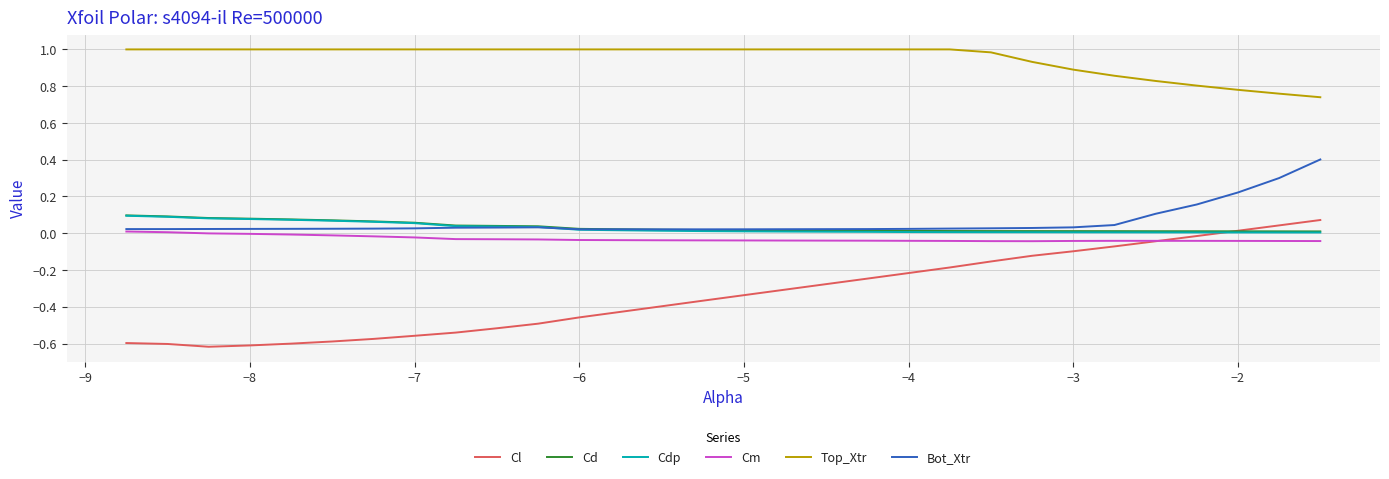

Does the chart display data point markers on the line(s)?

No